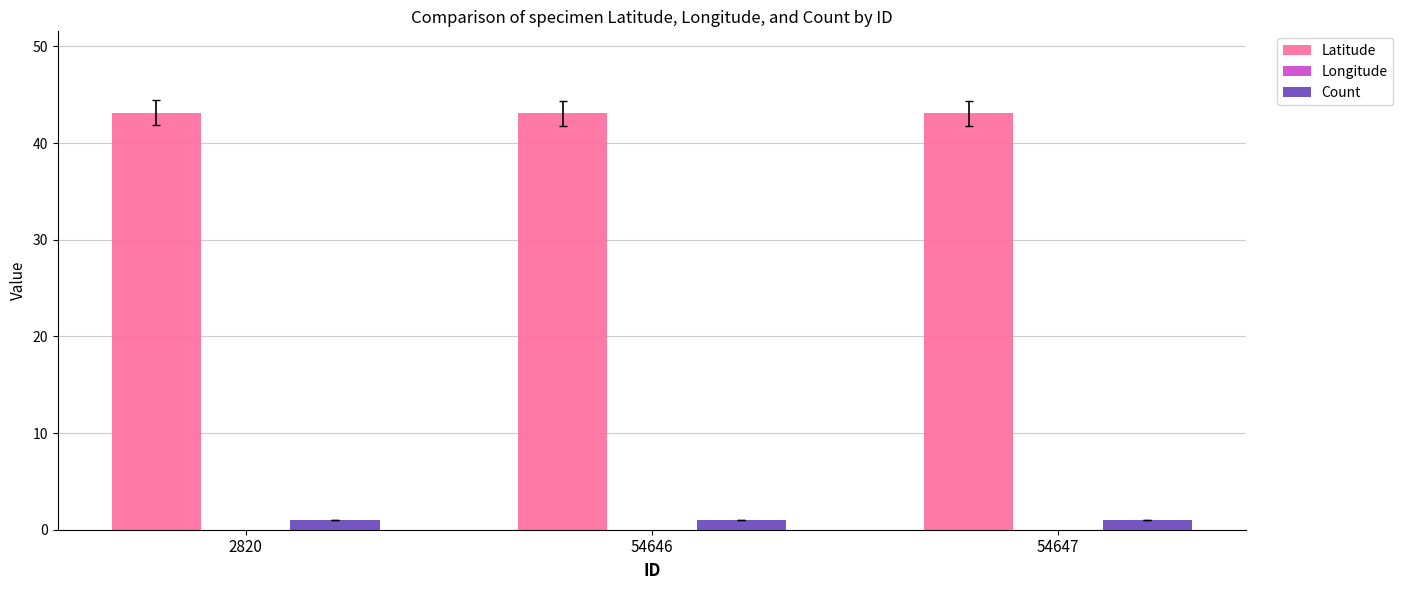

What value does the Latitude series have at 54647?

43.1